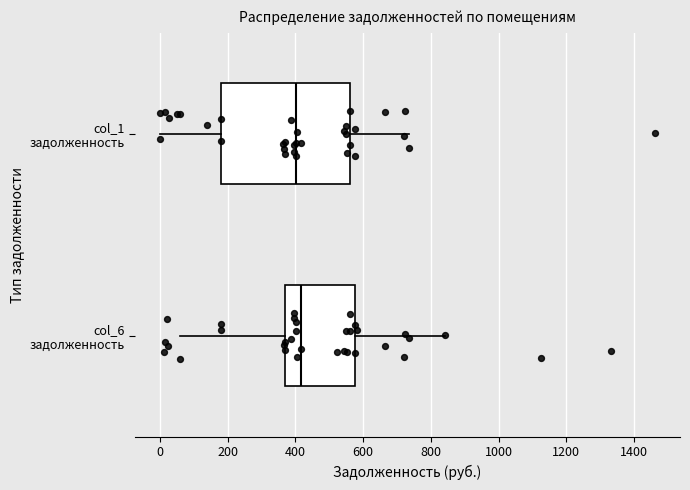

Which box is the widest, from its left edge to its right edge?

col_1 задолженность